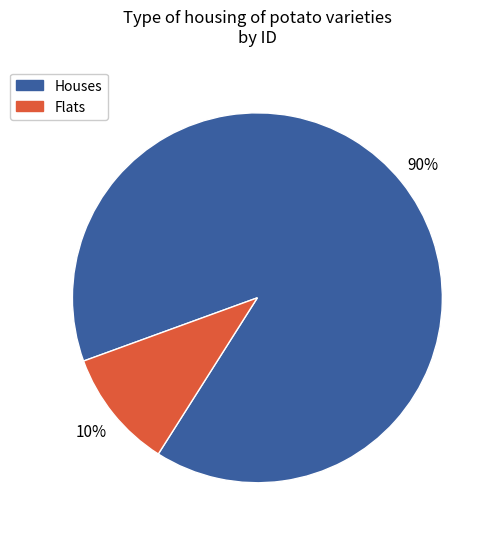

Is there any slice that represents more than half of the pie?

Yes